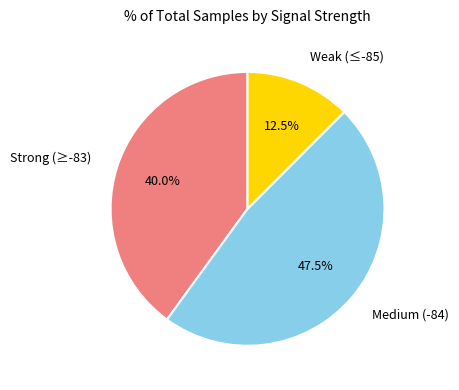

Does any single category account for the majority?

No